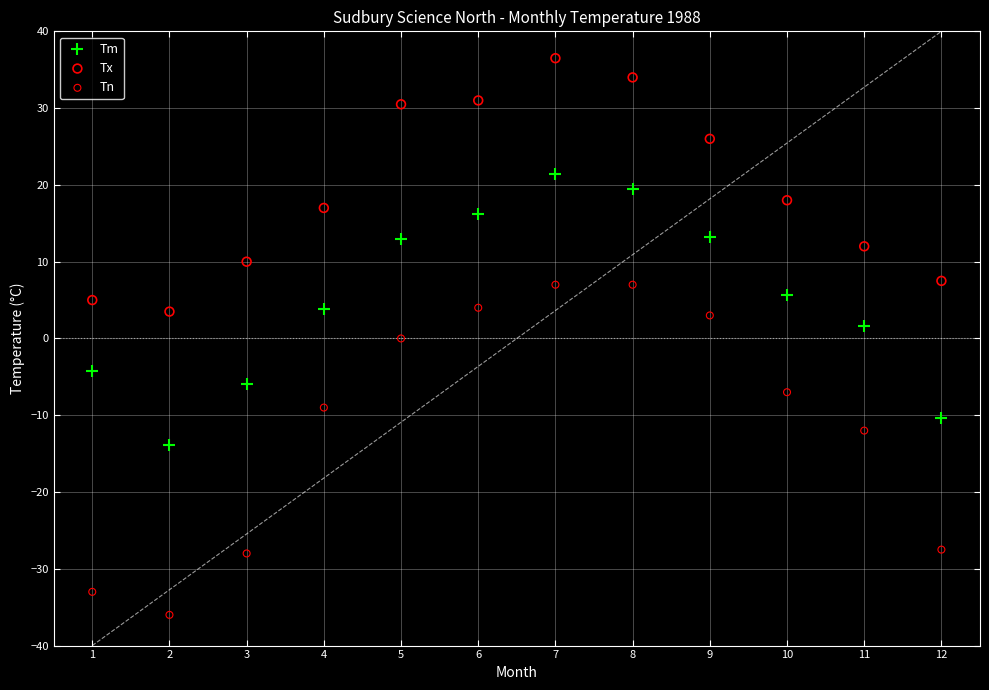

Which series has the widest spread of Y values?

Tn